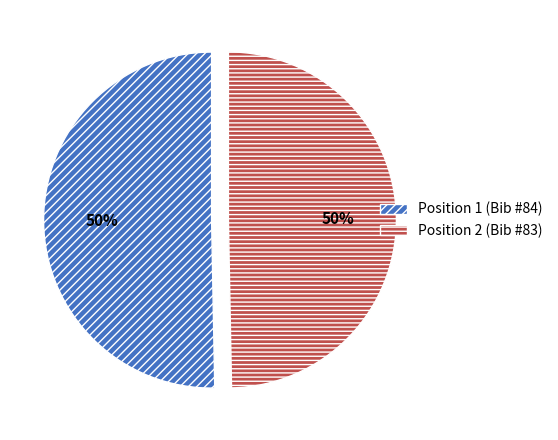

To the nearest percent, what is the average slice percentage?

50%